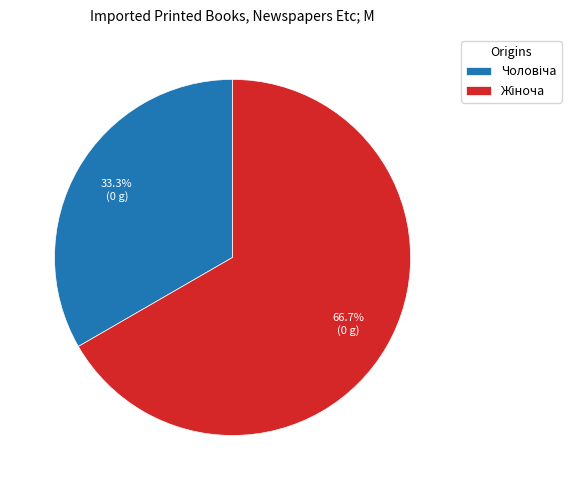

Rank the categories by value from highest to lowest.

Жіноча, Чоловіча